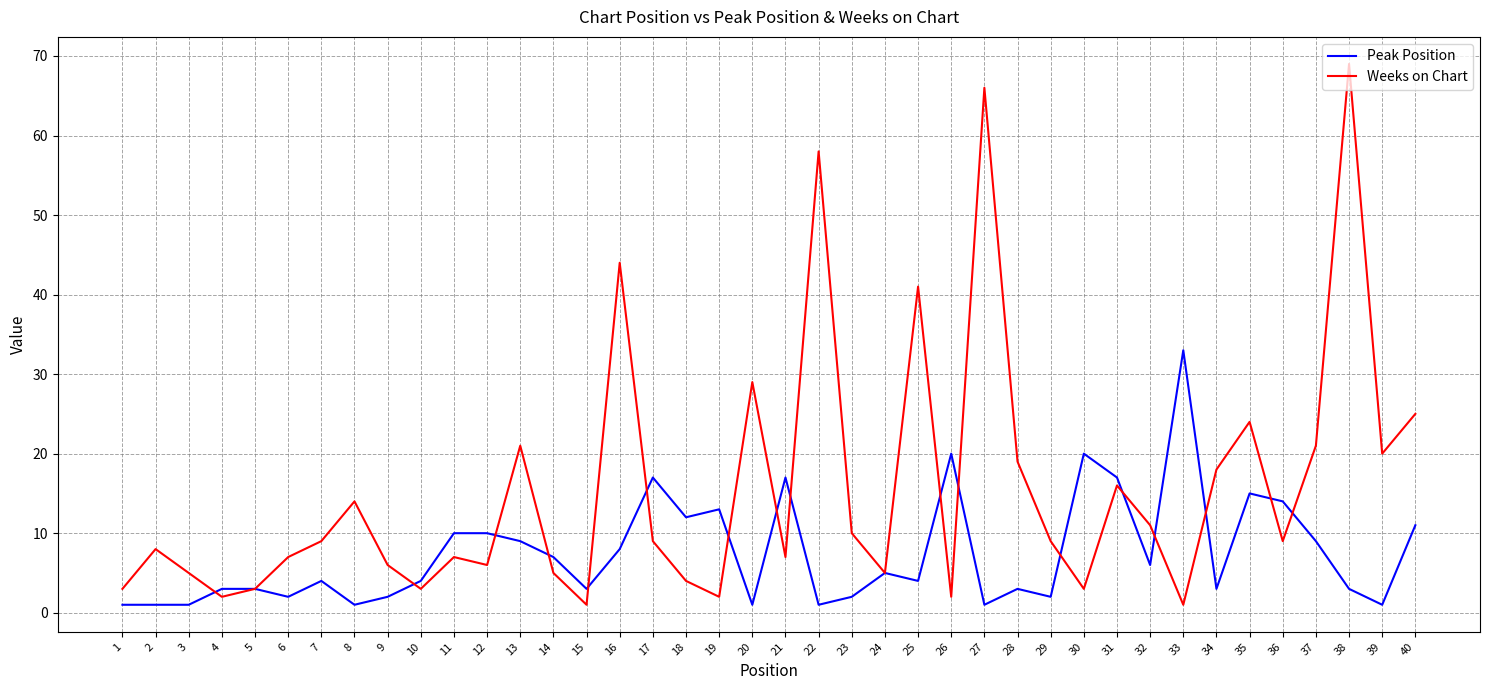

What are all the series names shown in the legend?

Peak Position, Weeks on Chart